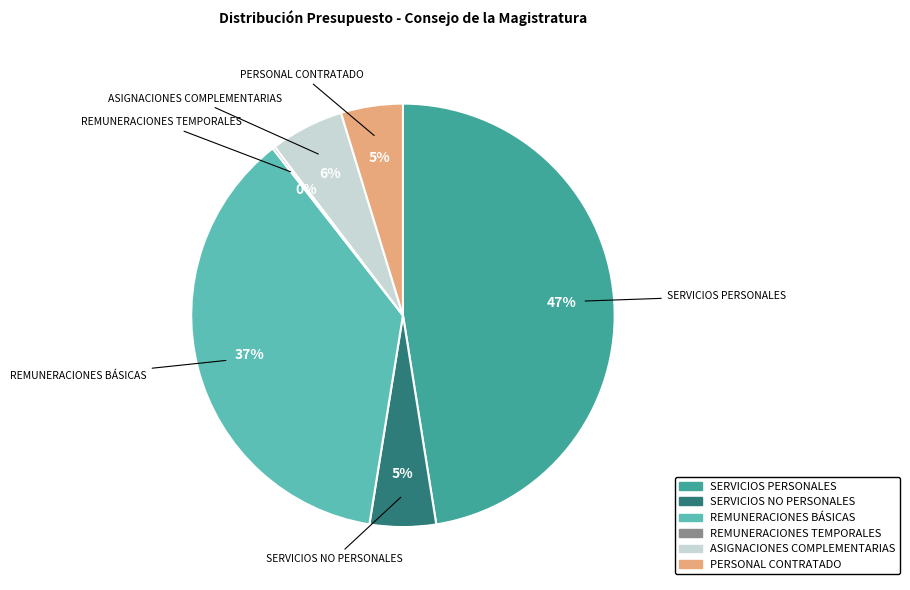

Approximately how many times larger is the value at SERVICIOS NO PERSONALES compared to REMUNERACIONES BÁSICAS?

0.1